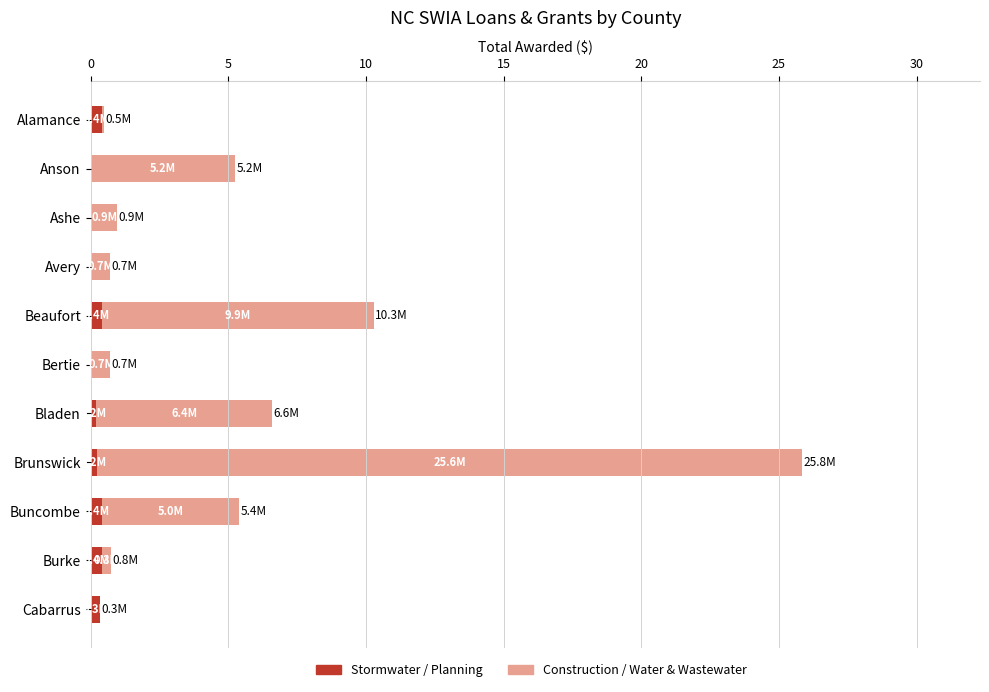

What is the sum of all Stormwater / Planning values?

2.5